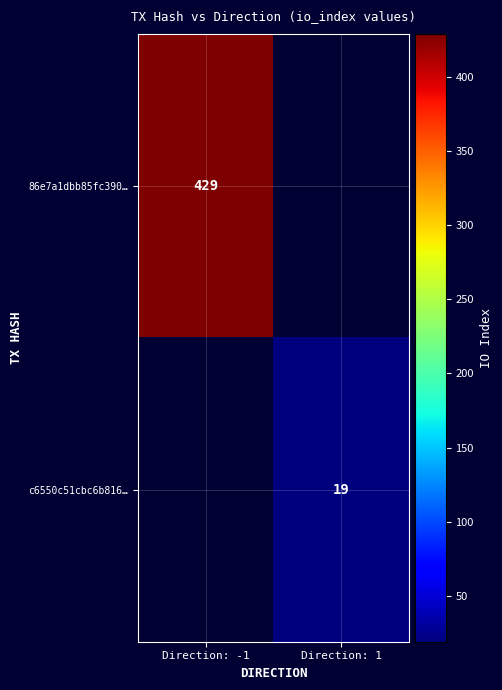

The c6550c51cbc6b816… series shows 29 at Direction: 1. True or false?

False